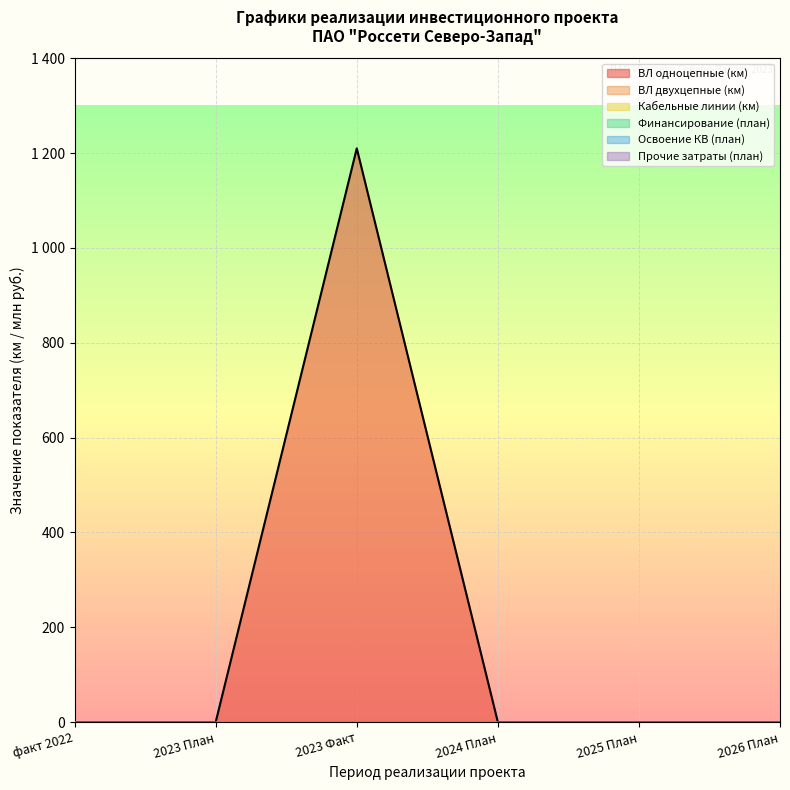

How many distinct data groups are displayed?

6